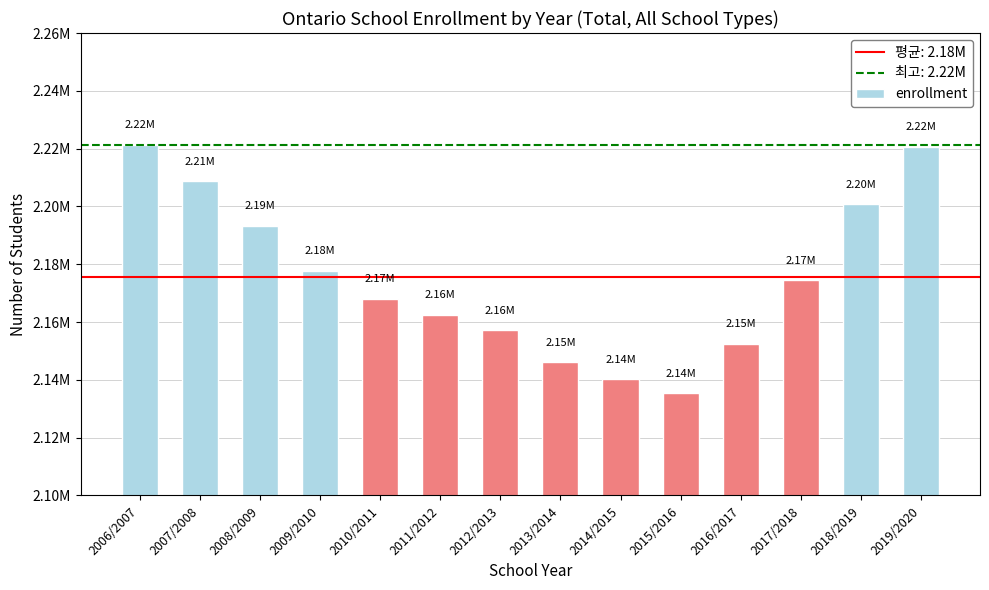

Are the bars horizontal?

No